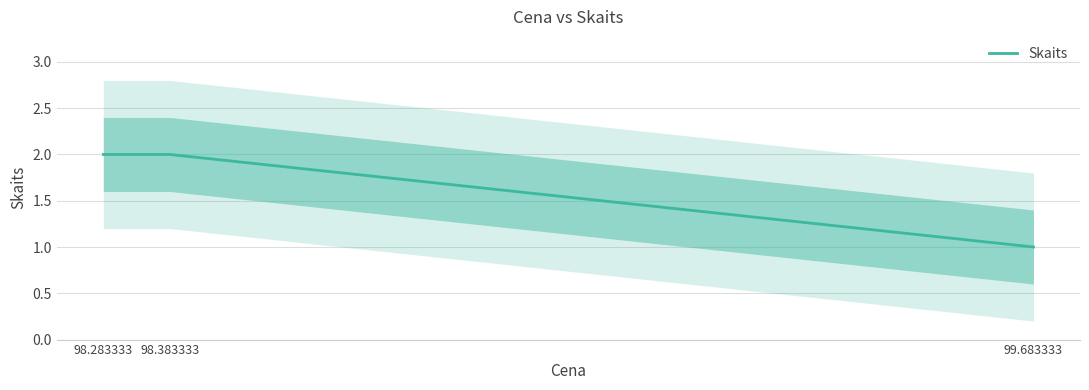

What position from the right is 98.383333?

2